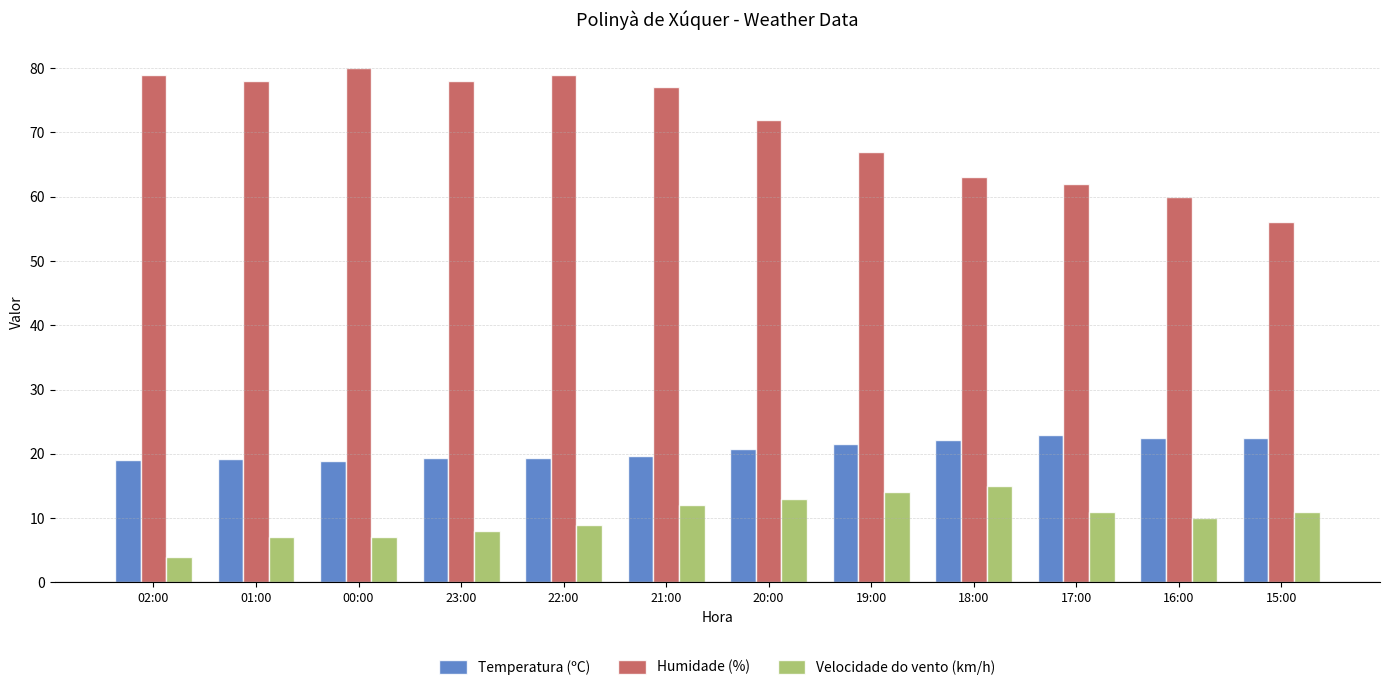

What is the smallest value displayed?

4.0